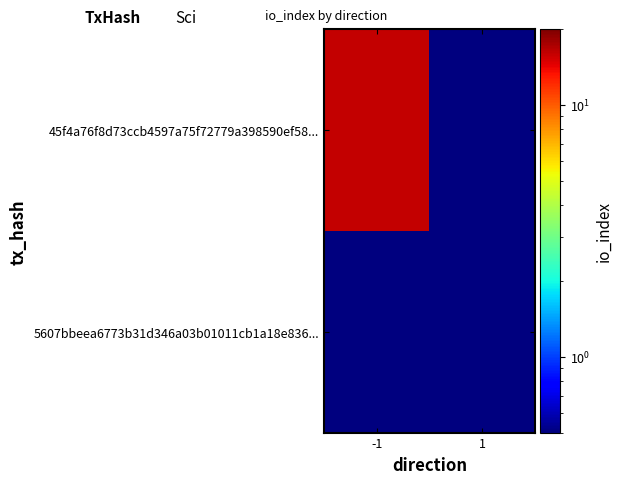

Rank the series by their average value, from highest to lowest.

45f4a76f8d73ccb4597a75f72779a398590ef58..., 5607bbeea6773b31d346a03b01011cb1a18e836...